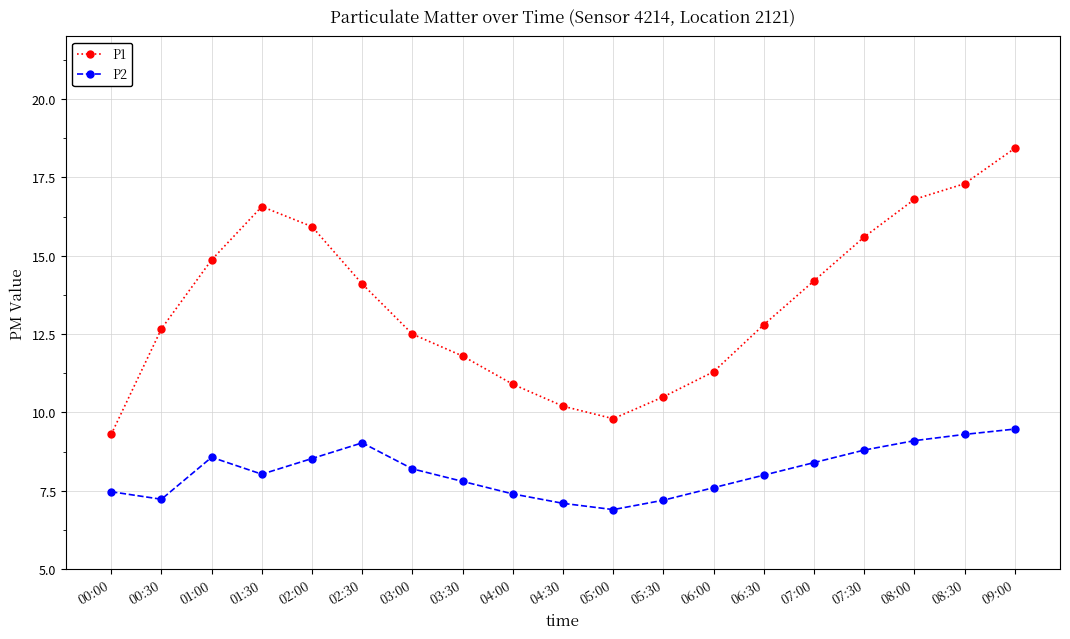

What position from the right is 01:00?

17